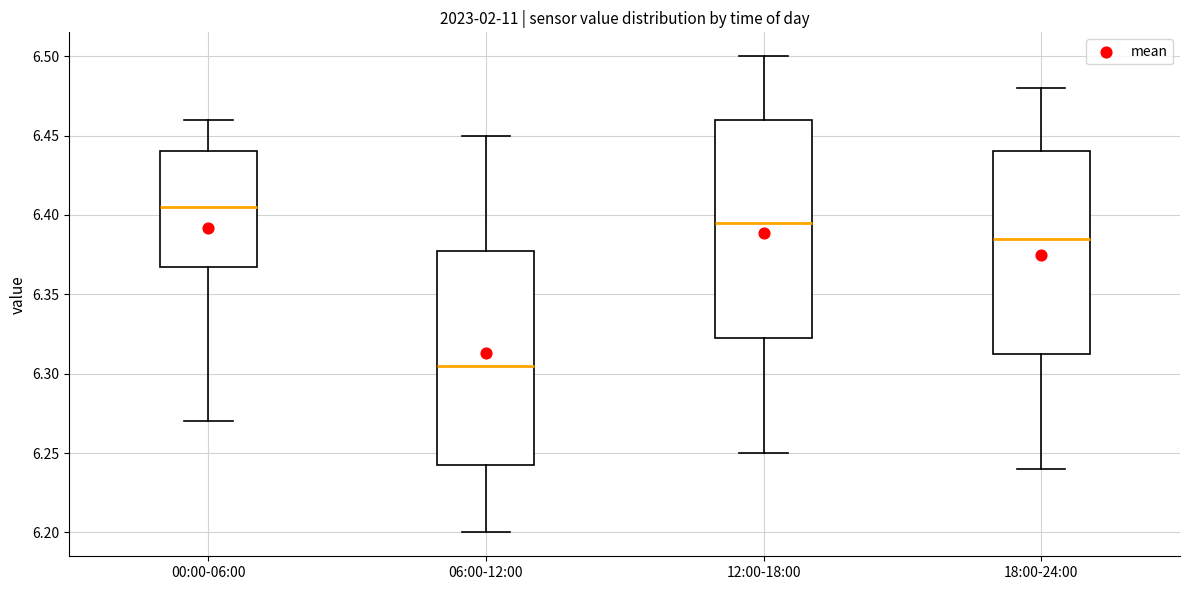

Where does the lower whisker of the box for 18:00-24:00 end on the y-axis? The values are not printed on the chart, so give them approximately, as read against the axis.

6.240